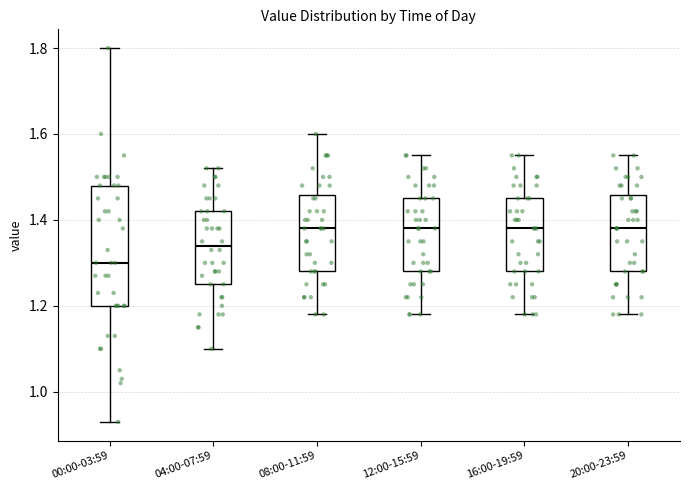

Where does the lower whisker of the box for 04:00-07:59 end on the y-axis? The values are not printed on the chart, so give them approximately, as read against the axis.

1.10